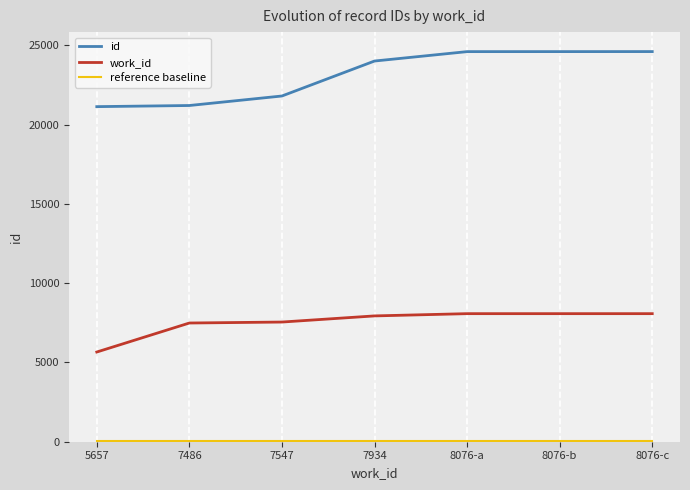

True or false: id has a value of 33461 at 7486.

False